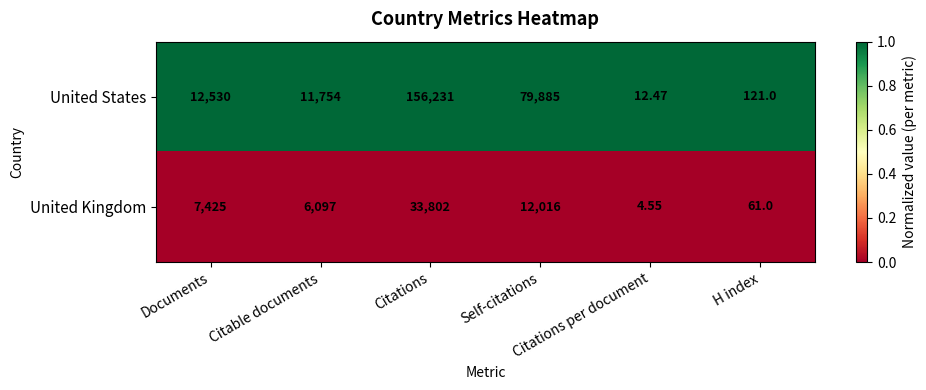

Rank the series at Citable documents from highest to lowest value.

United States, United Kingdom